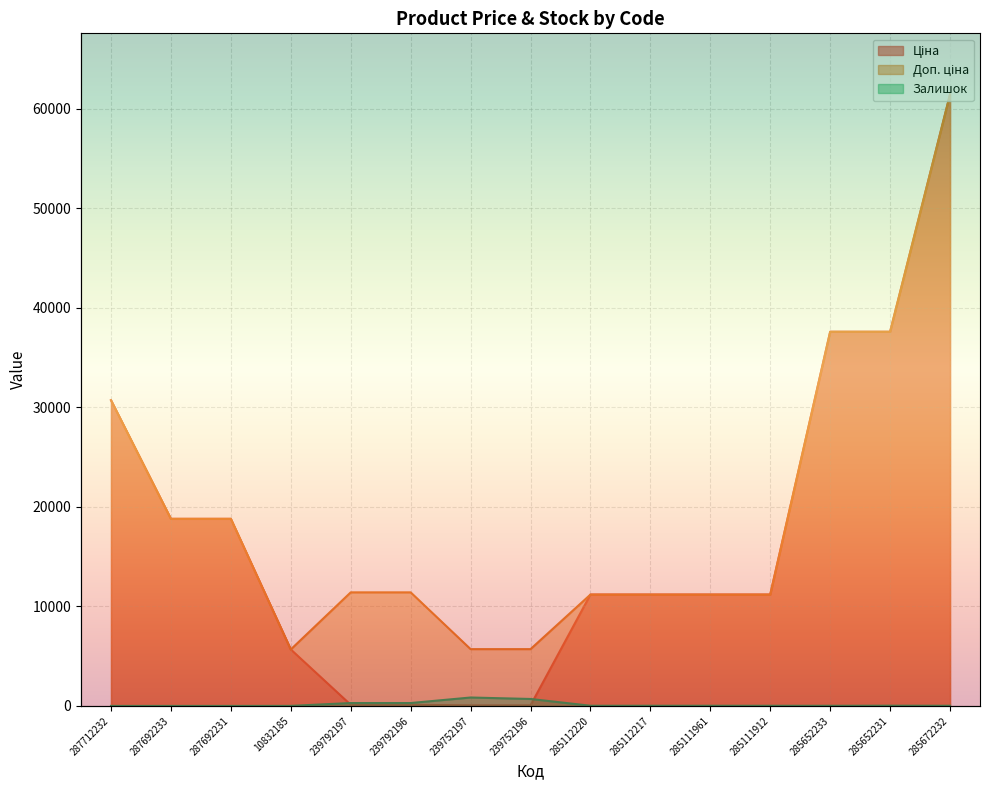

How many distinct data groups are displayed?

3